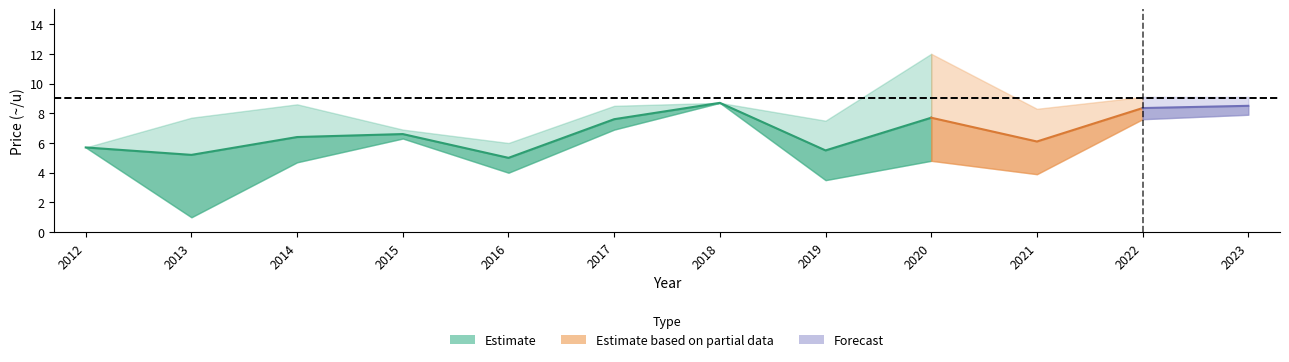

Between 2015 and 2019, which is larger?

2015